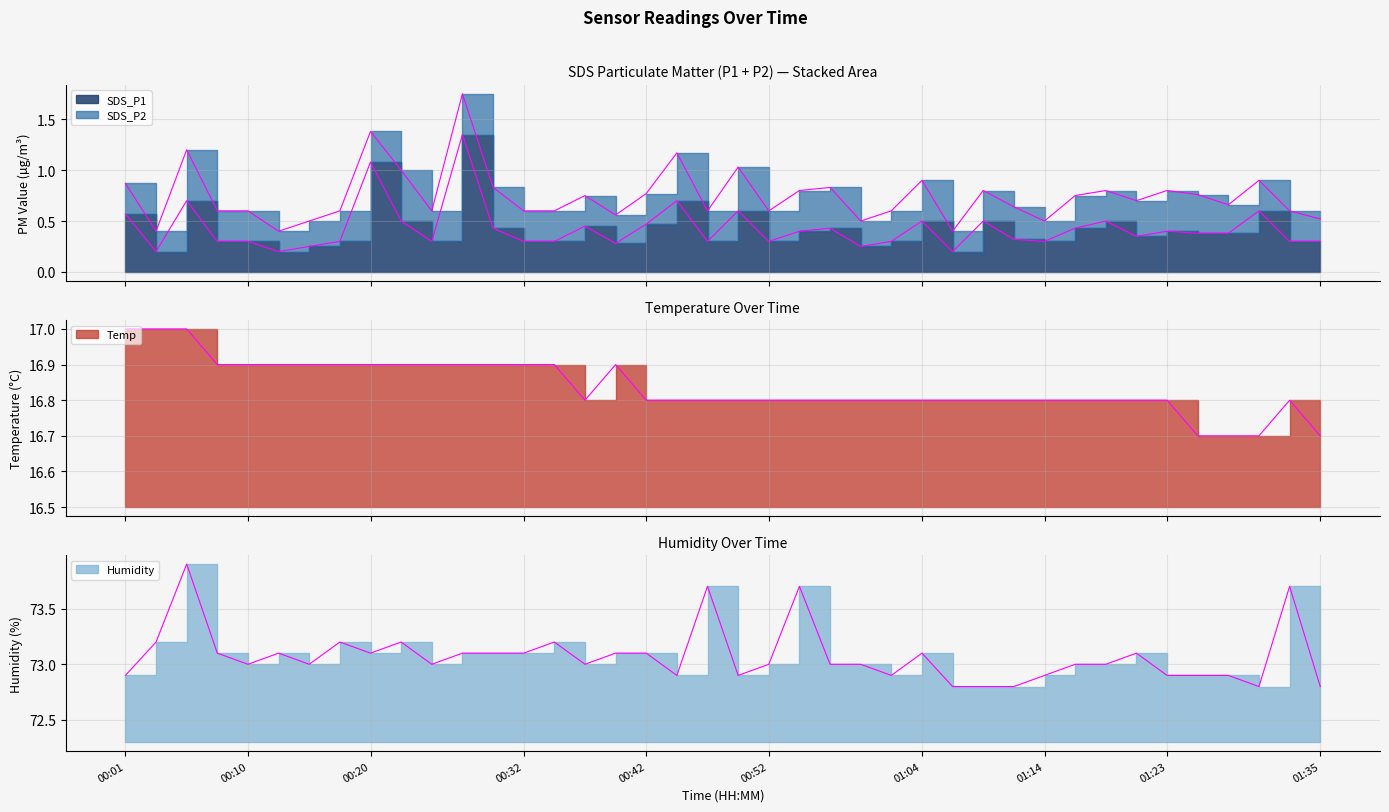

What is the difference between the maximum and minimum values in the Humidity series?

1.1